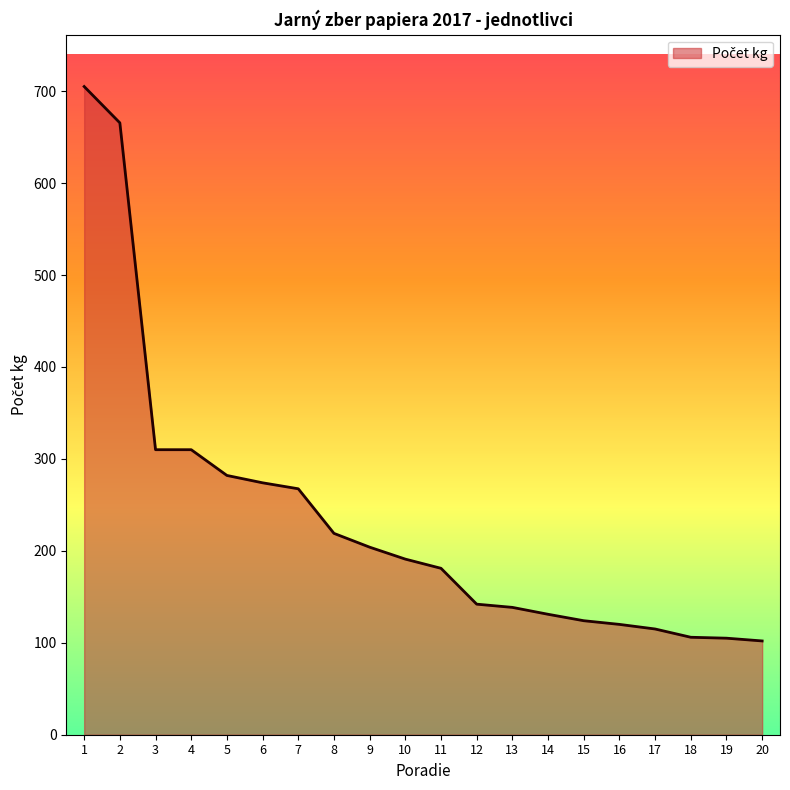

What is the smallest value displayed?

102.0